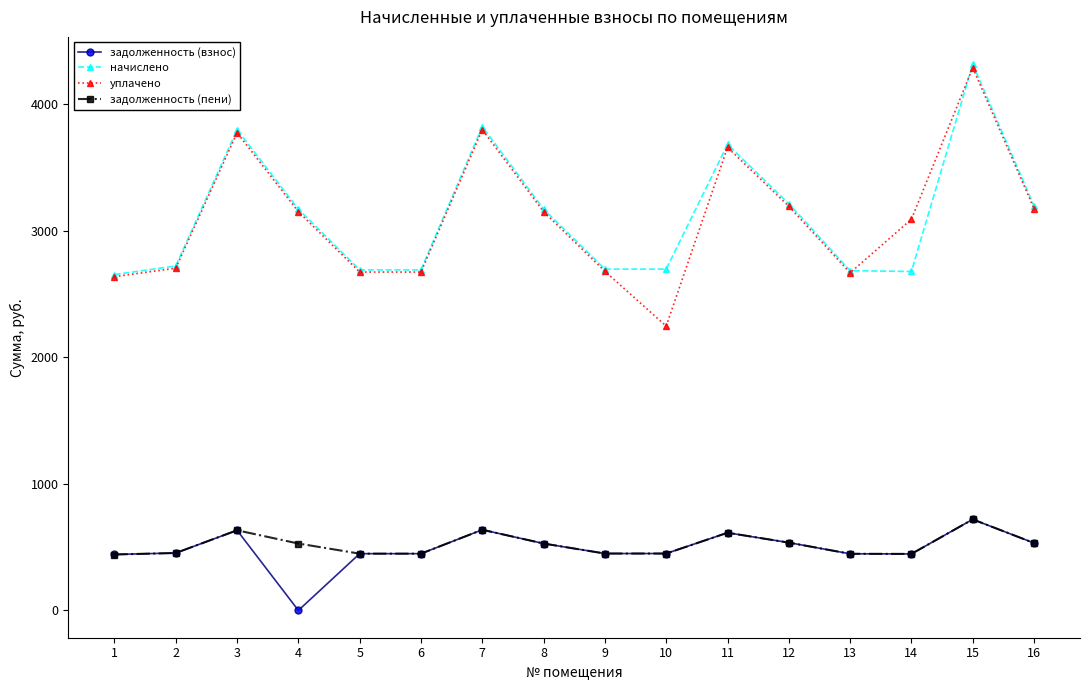

True or false: задолженность (взнос) and начислено intersect in this chart.

False